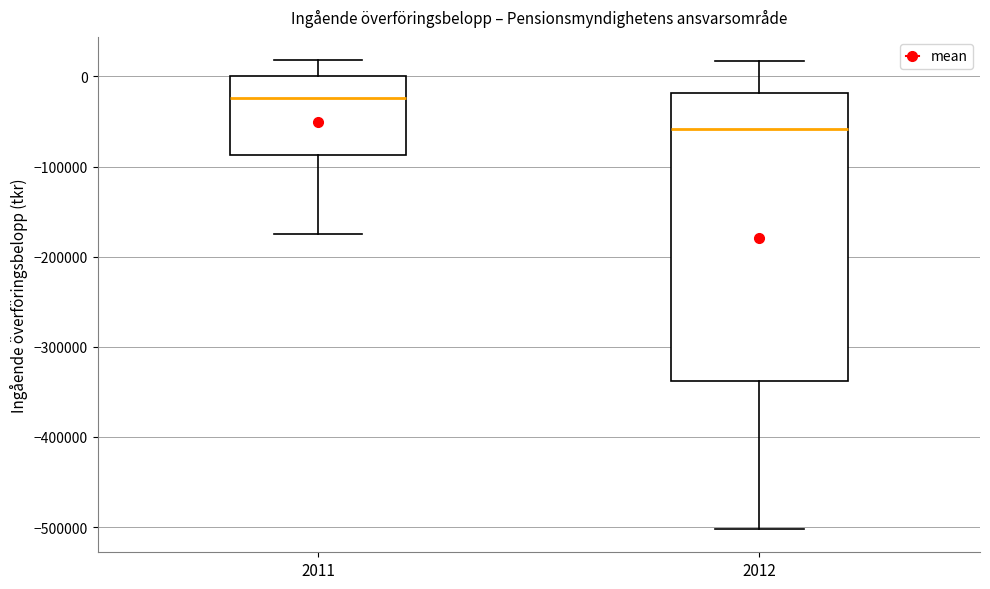

Reading left to right, transcribe this box plot: for each box, give where its median line is, the range the box spans, and where its two whiskers end, as read against the y-axis. The values are not printed on the chart, so give them approximately, as read against the axis.

2011: median -20000, box -90000 to 0, whiskers -170000 to 20000
2012: median -60000, box -340000 to -20000, whiskers -500000 to 20000